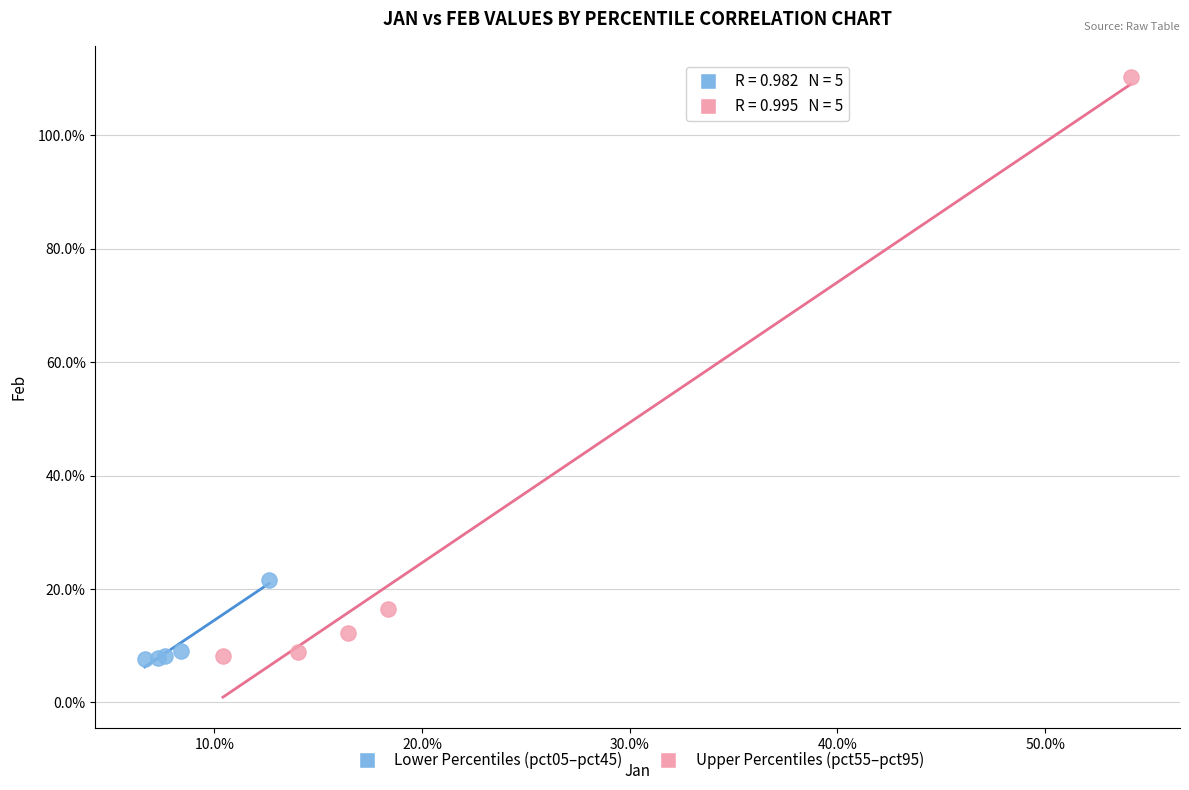

What are all the series names shown in the legend?

Lower Percentiles (pct05–pct45), Upper Percentiles (pct55–pct95)